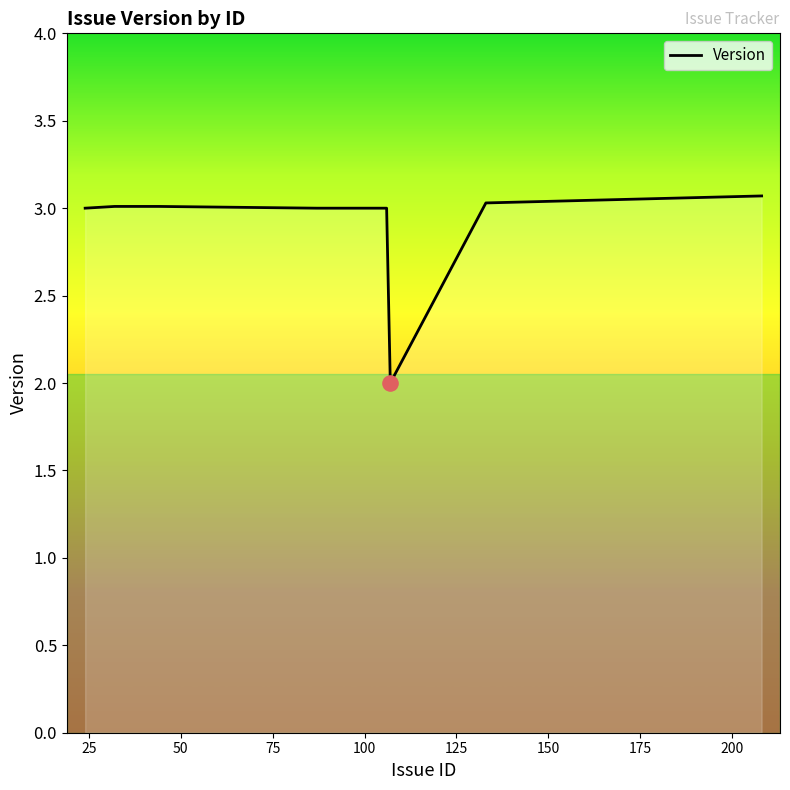

What is the difference between the maximum and minimum values?

1.1